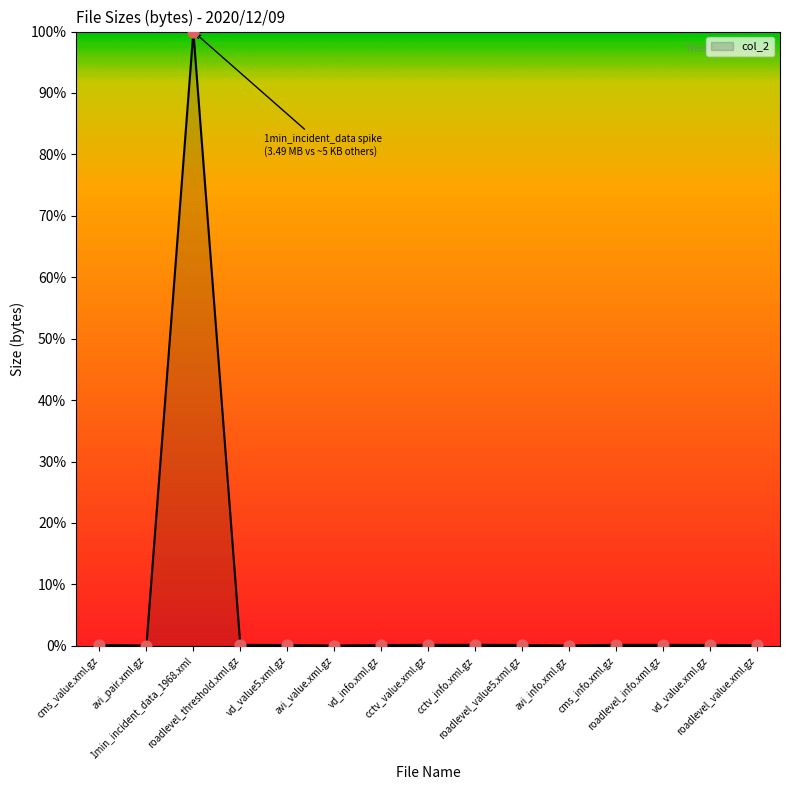

What is the difference between the maximum and minimum values?

100.0